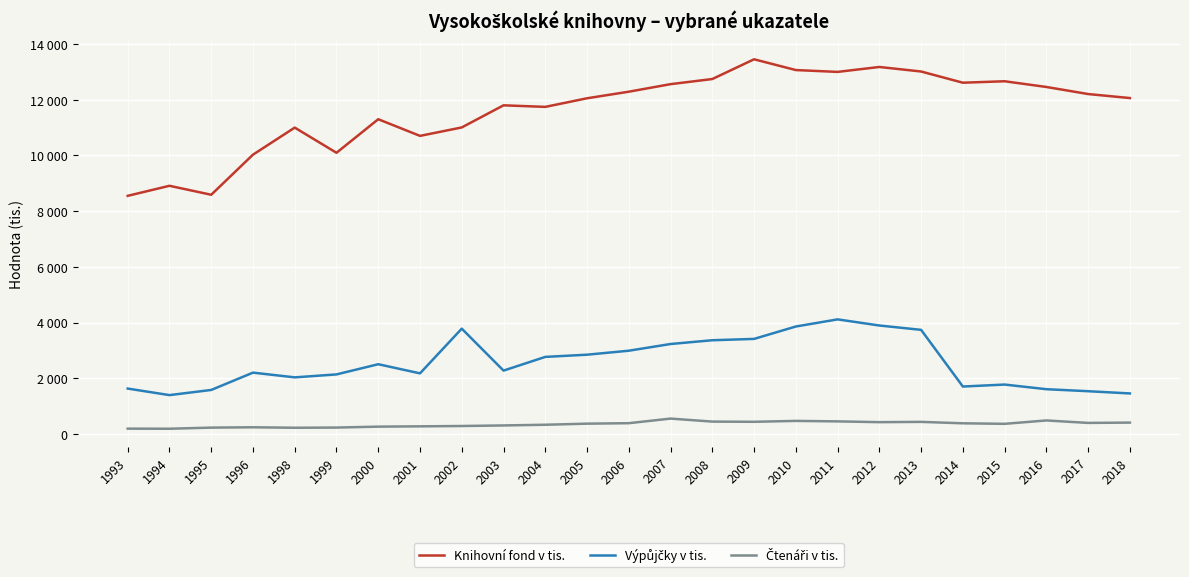

Where is Výpůjčky v tis. nearest to the value 2756?

2004